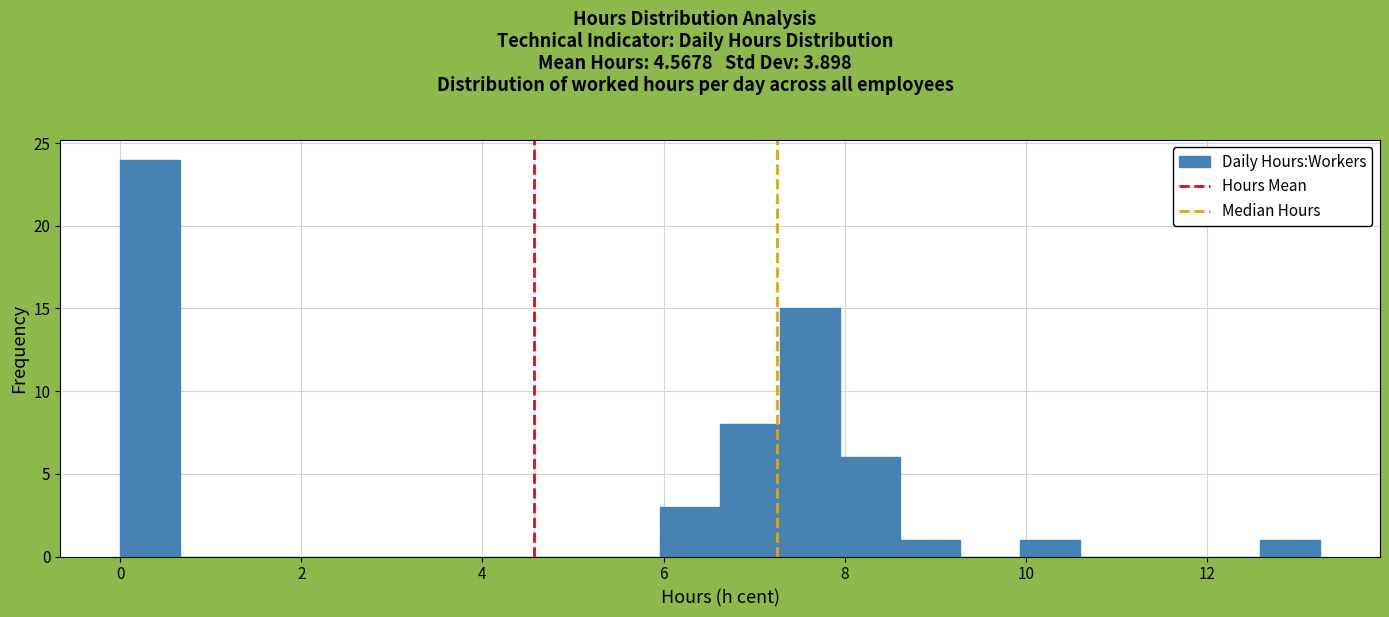

Read against the x-axis, roughly where is the centre of the tallest bar?

0.4